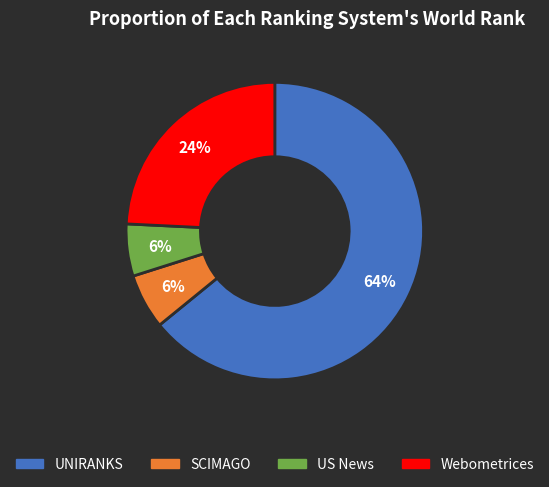

Is the sum of Webometrices and UNIRANKS greater than half?

Yes